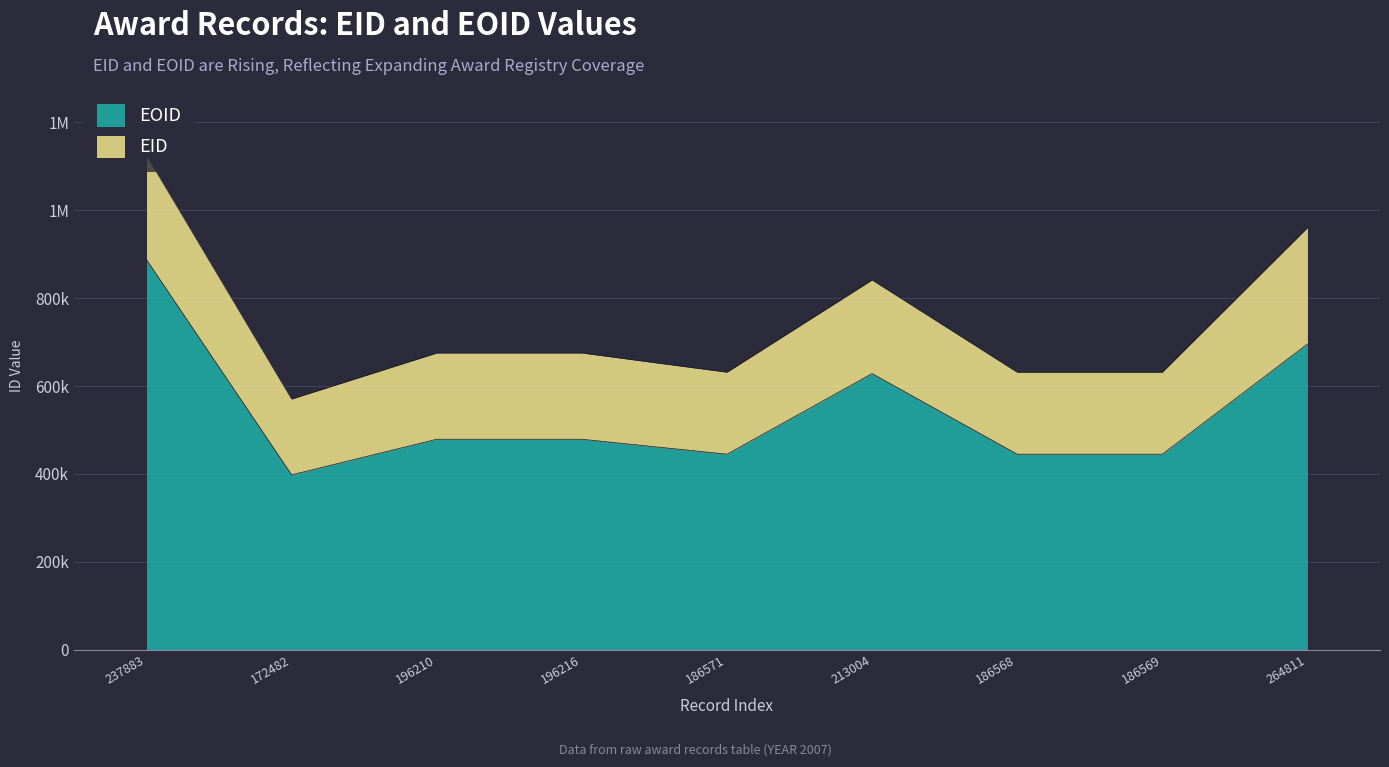

List the labels in order of value, largest first.

237883, 264811, 213004, 196210, 196216, 186568, 186571, 186569, 172482